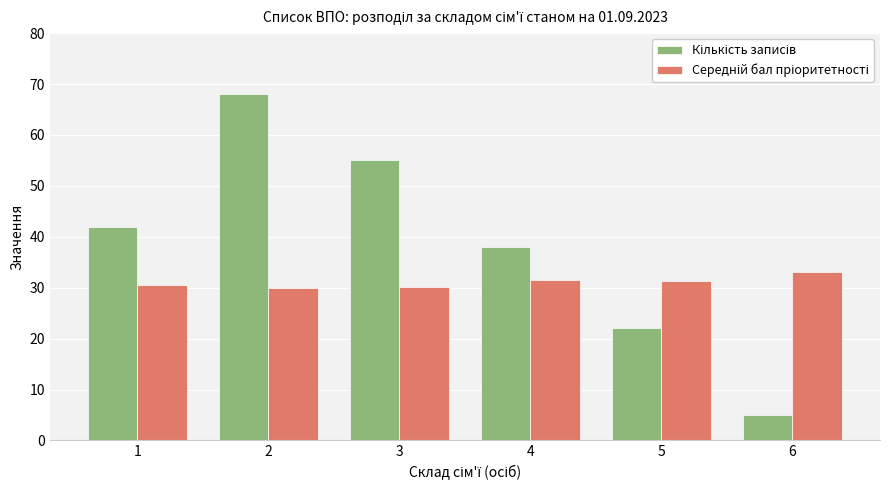

What is the difference between the highest and lowest values at 1?

11.4